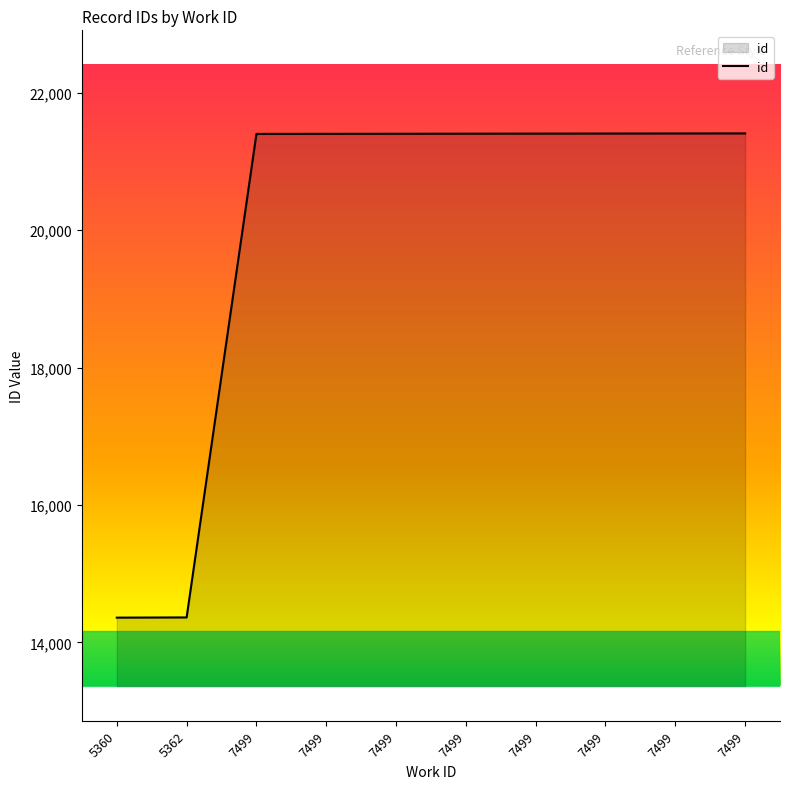

How many lines are shown in the chart?

1